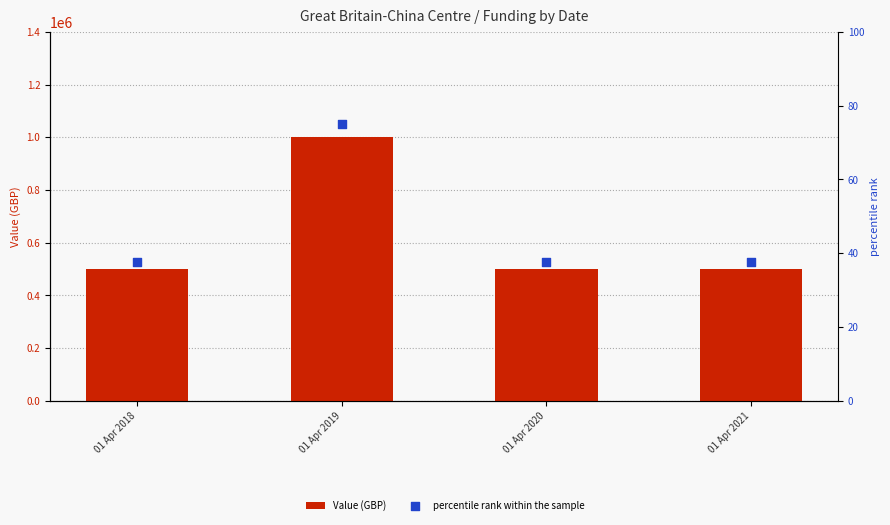

What are all the series names shown in the legend?

Value (GBP), percentile rank within the sample